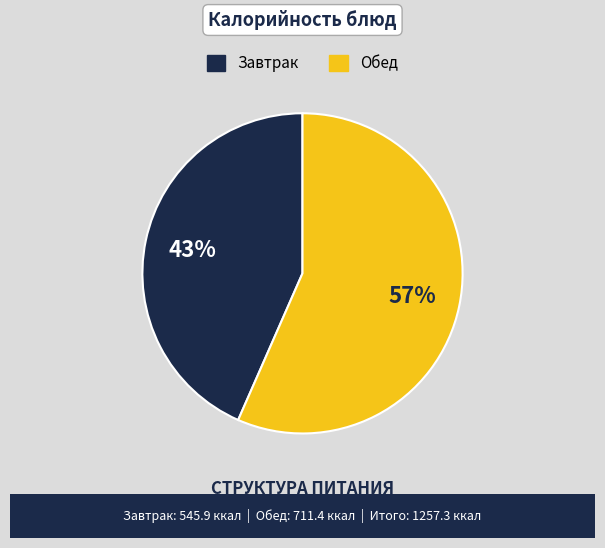

The Обед slice represents 57% of the pie. True or false?

True